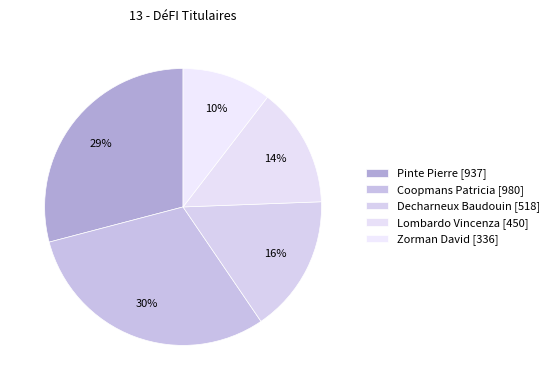

Does Lombardo Vincenza account for over 50% of the chart?

No